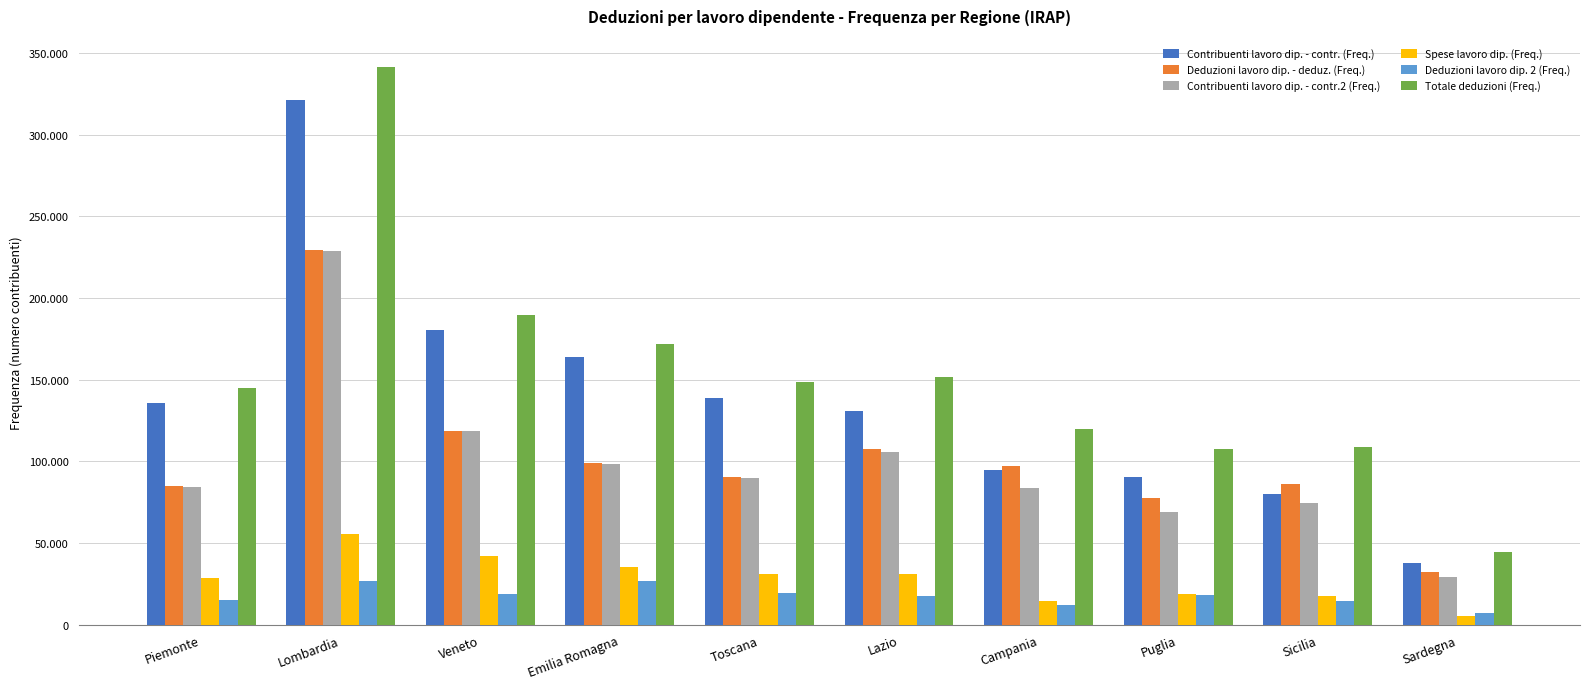

What is the difference between the maximum and second lowest values in the Deduzioni lavoro dip. 2 (Freq.) series?

15008